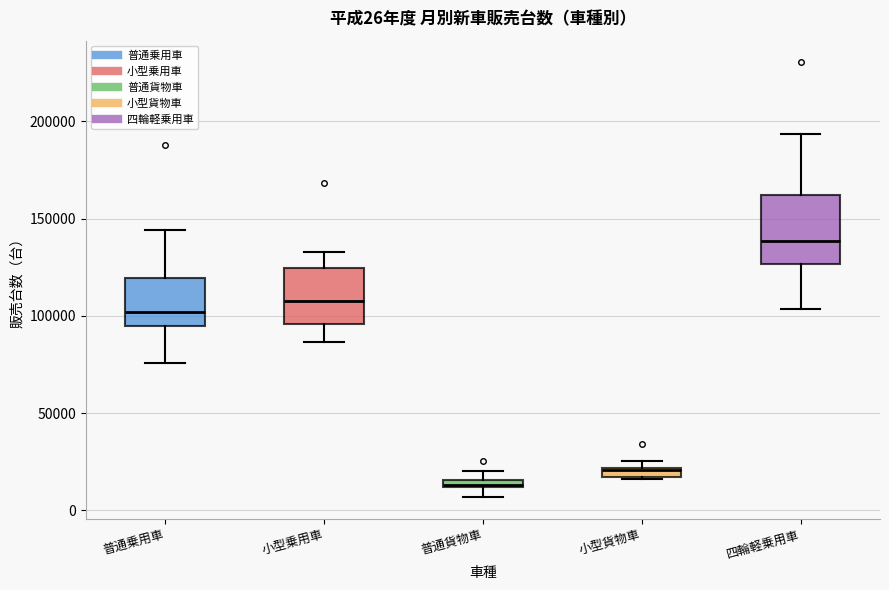

Which box is the tallest, from its lower edge to its upper edge?

四輪軽乗用車